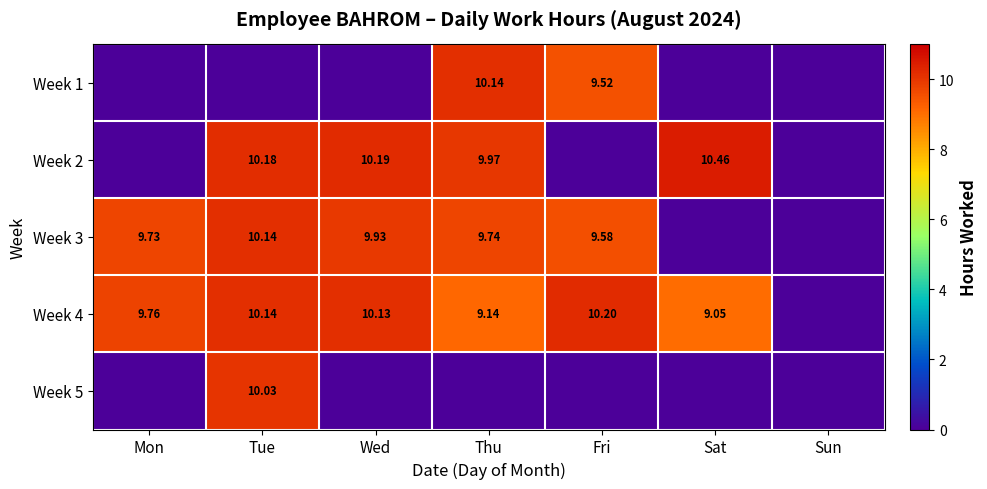

Is the value of Week 1 at Fri greater than the value of Week 3 at Mon?

No